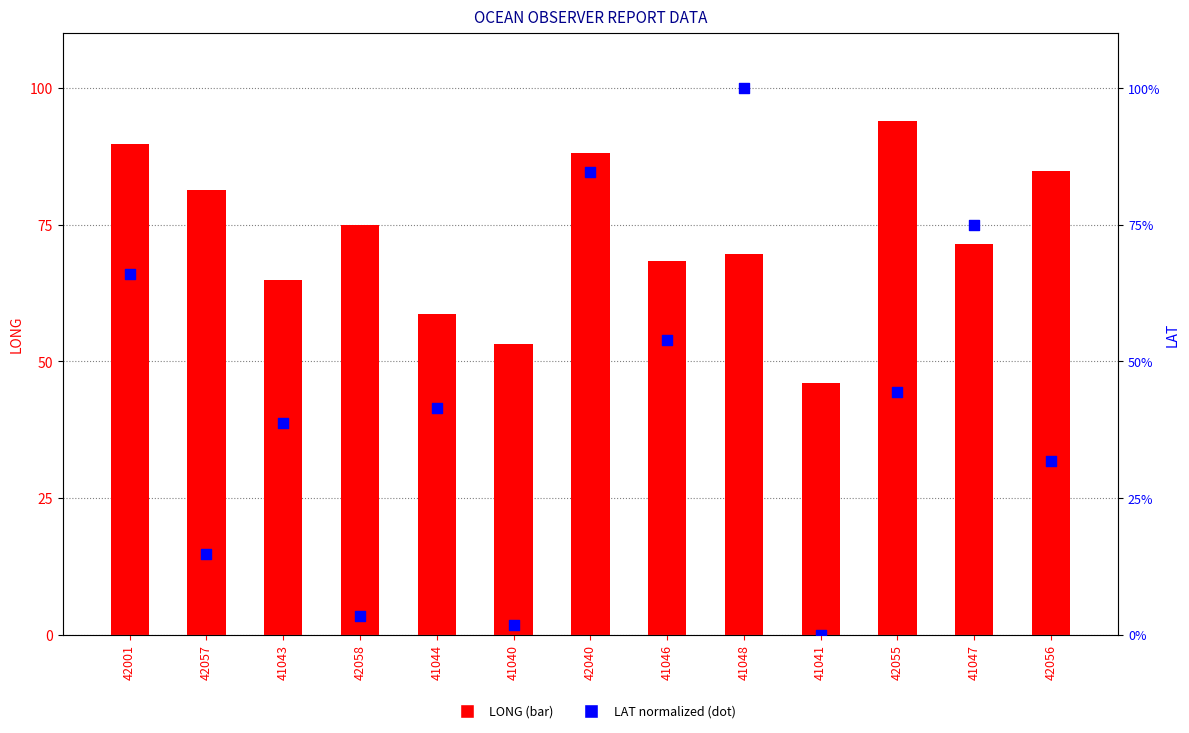

Is the value of LONG at 42057 greater than the value of LAT (normalized) at 41043?

Yes